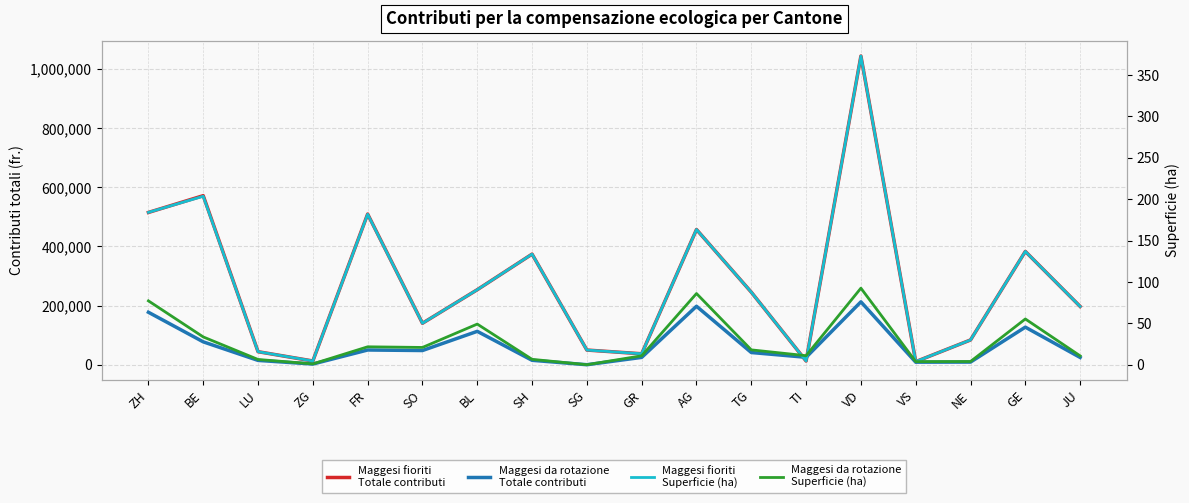

Which series has the widest spread of values?

Maggesi fioriti - Totale contributi